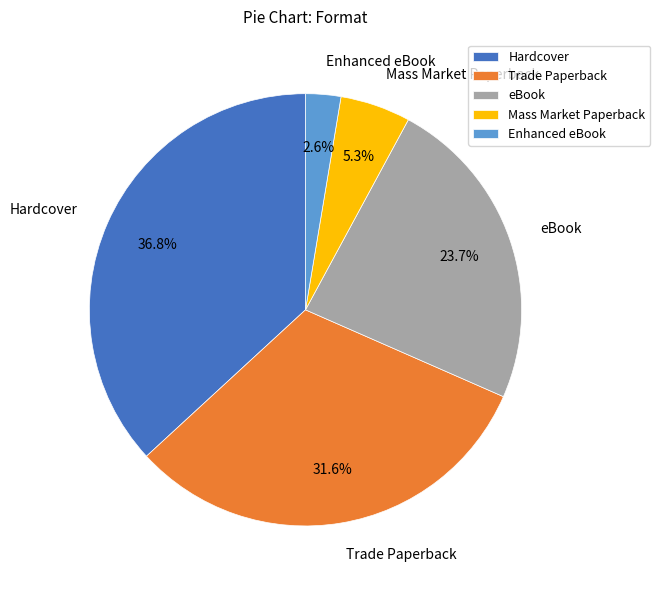

Between eBook and Hardcover, which is larger?

Hardcover